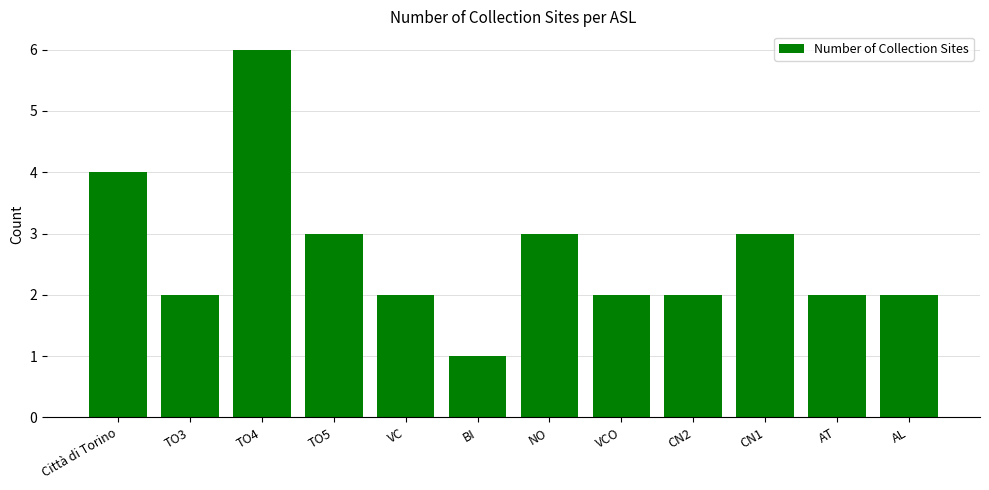

Are the bars grouped side by side (vs. stacked)?

No